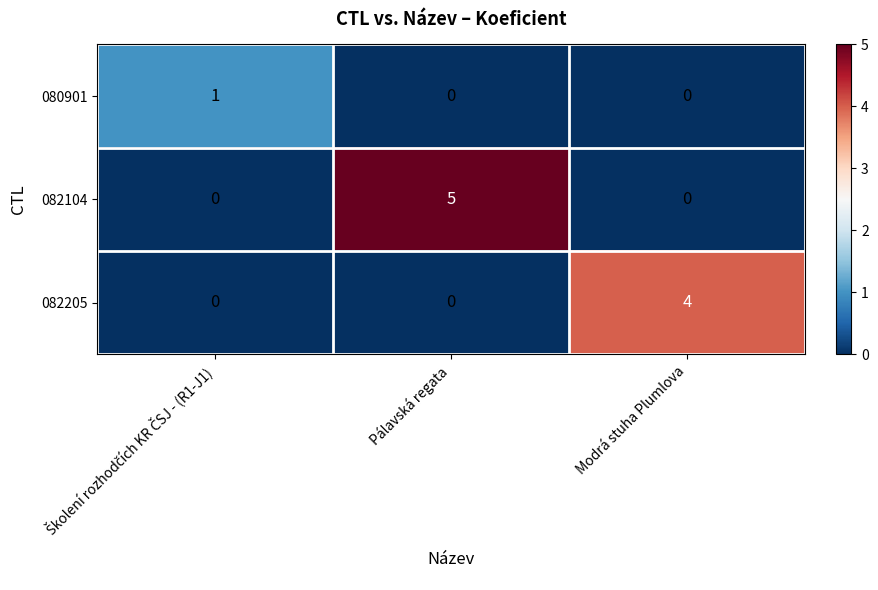

Rank the series by their average value, from lowest to highest.

080901, 082205, 082104